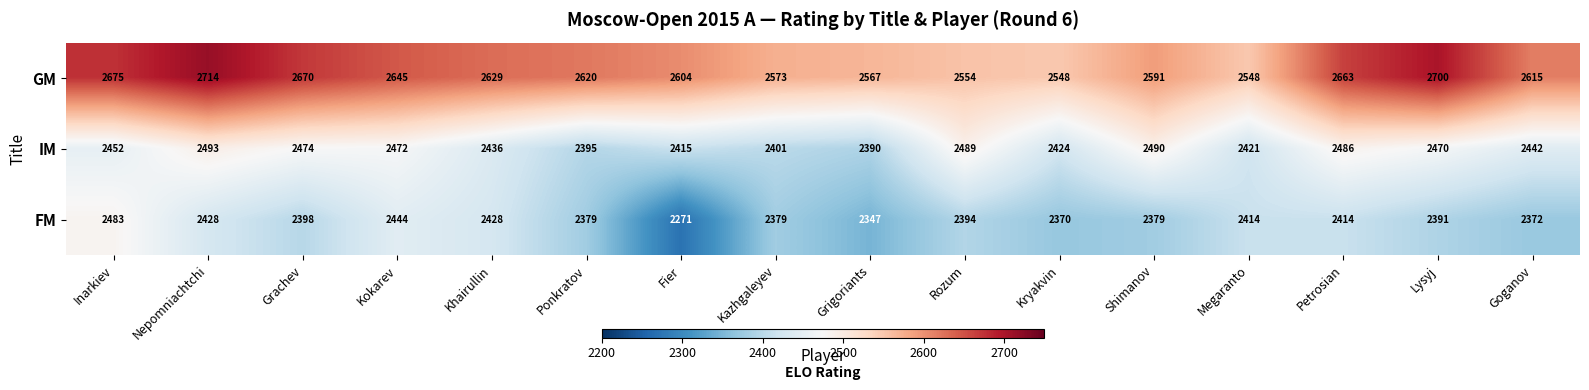

Rank the series at Grachev from lowest to highest value.

FM, IM, GM